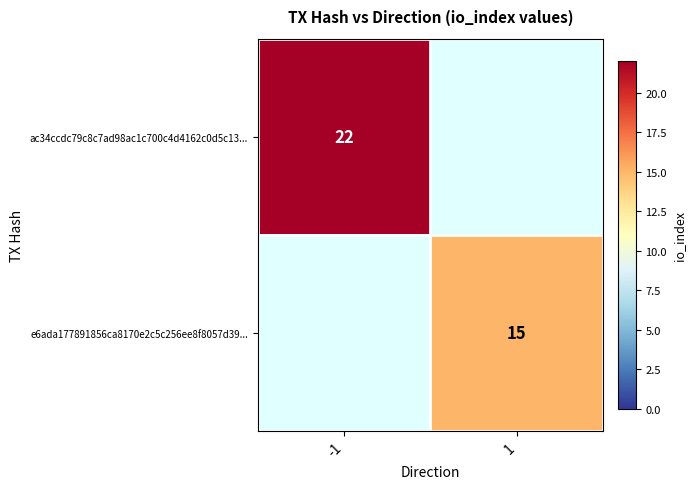

The value of e6ada177891856ca8170e2c5c256ee8f8057d39... at 1 is 15. True or false?

True